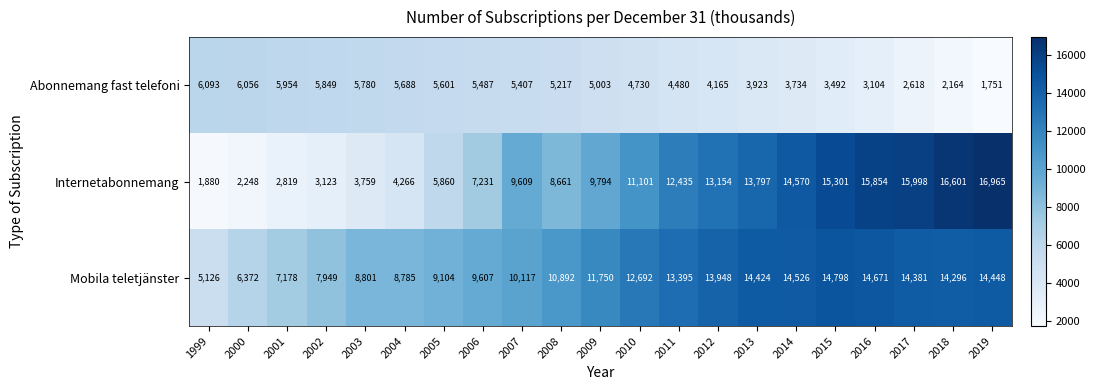

Which series has the largest total across all categories?

Mobila teletjänster